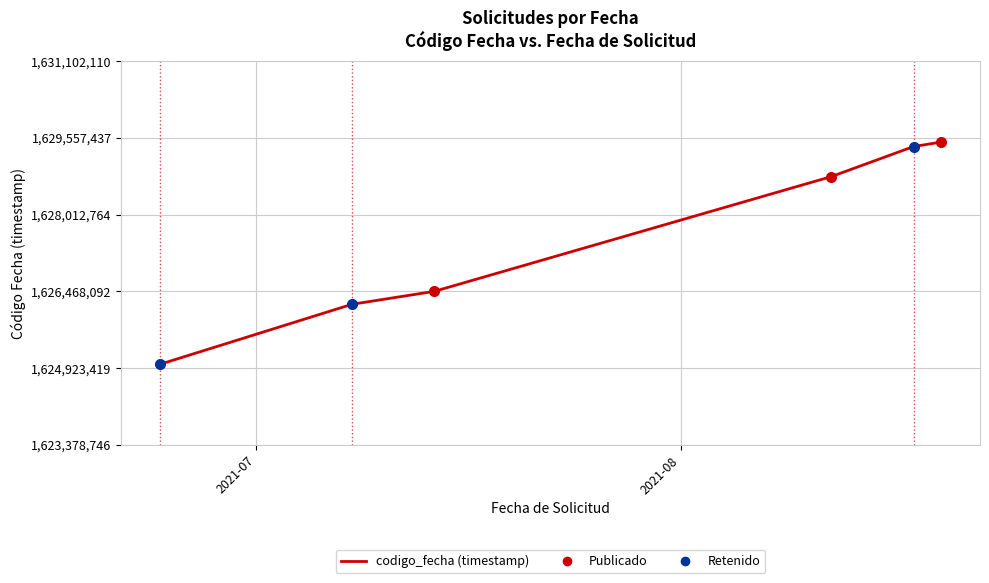

How many lines are shown in the chart?

1